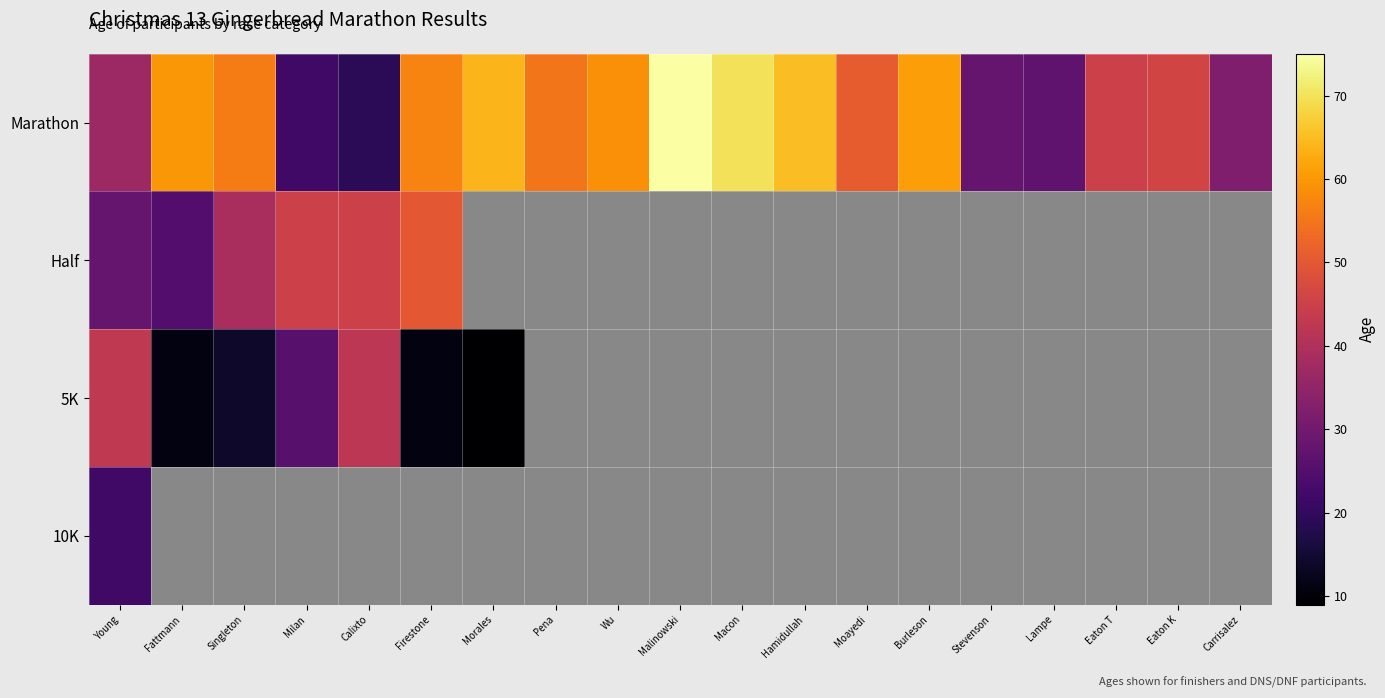

At which category is the sum across all series the highest?

Young